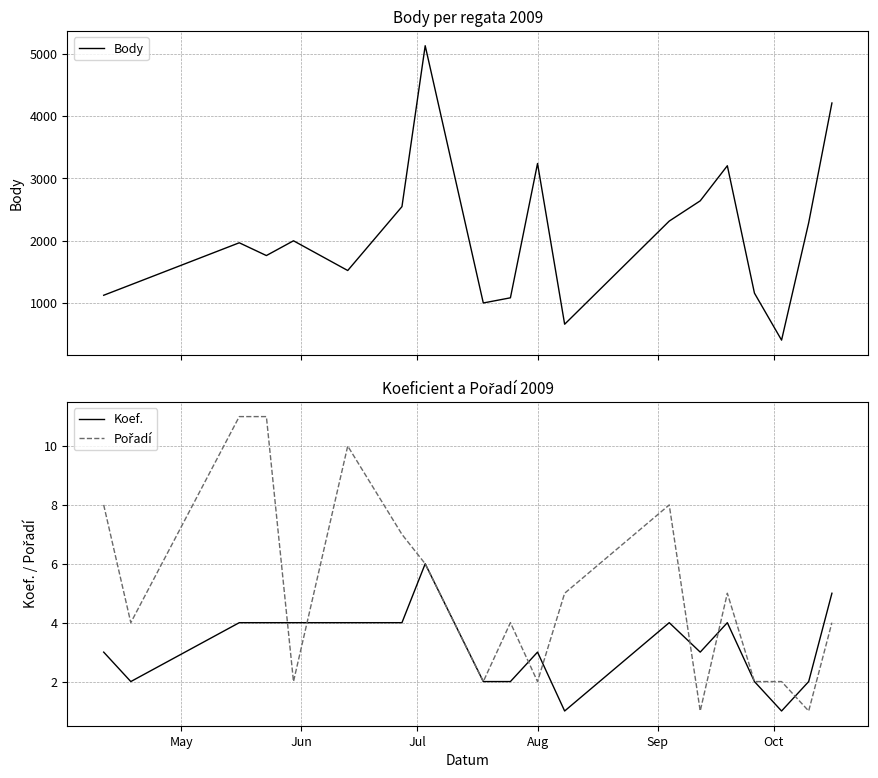

List the series in order of their peak value, lowest first.

Koef., Pořadí, Body